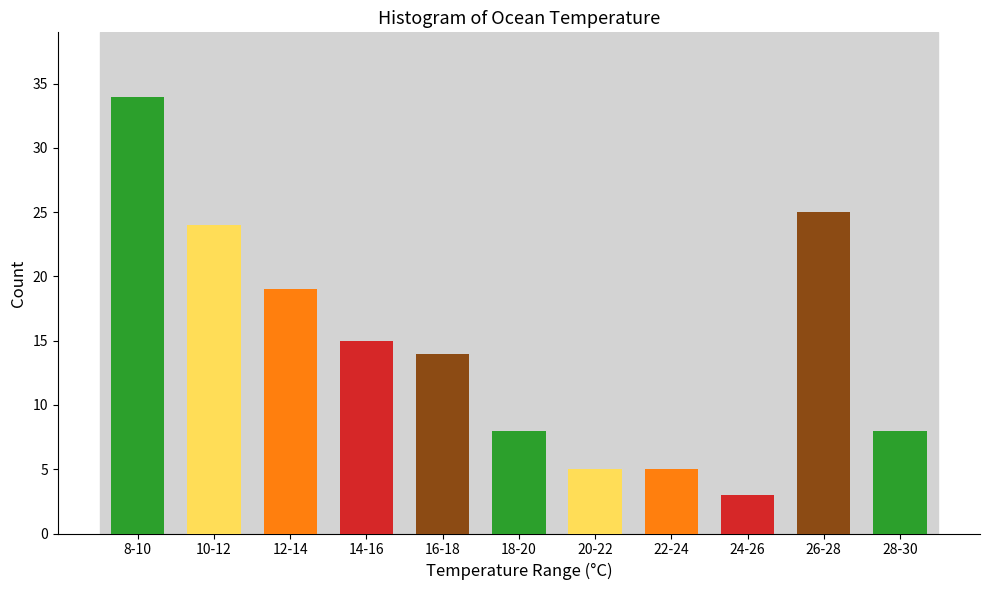

Reading left to right, transcribe all the data shown in this chart.

34	24	19	15	14	8	5	5	3	25	8